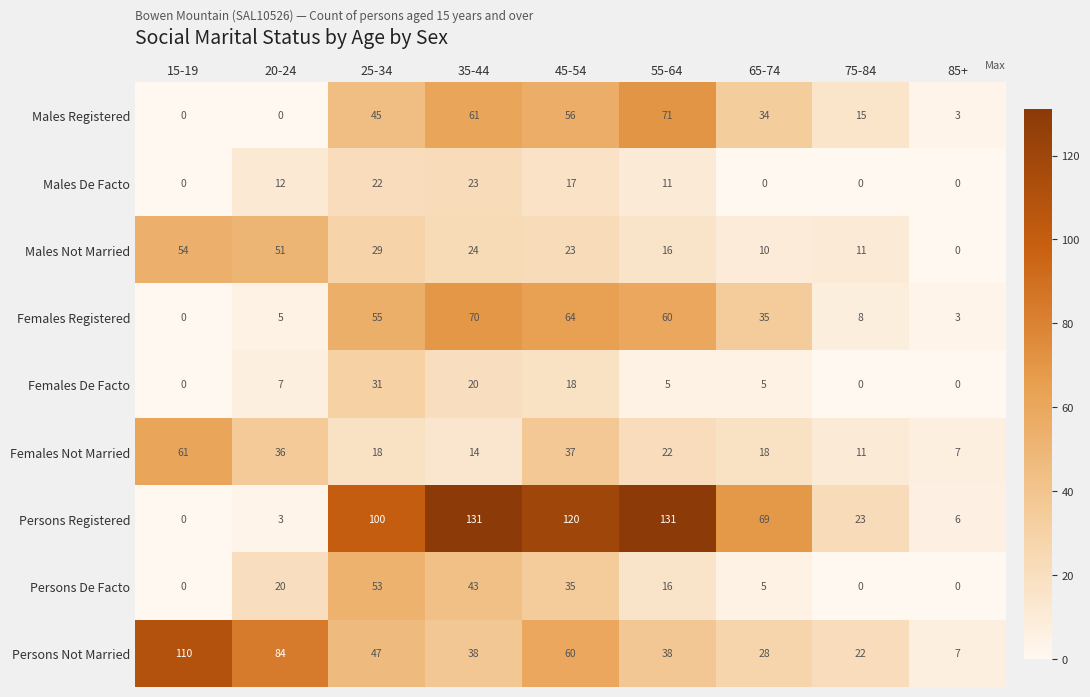

What is the total value across all series at 20-24?

218